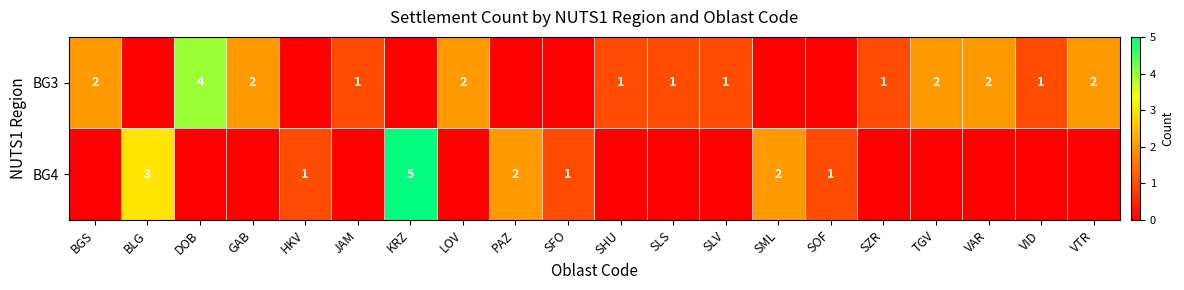

What is the sum of the BG3 values at TGV and SLS?

3